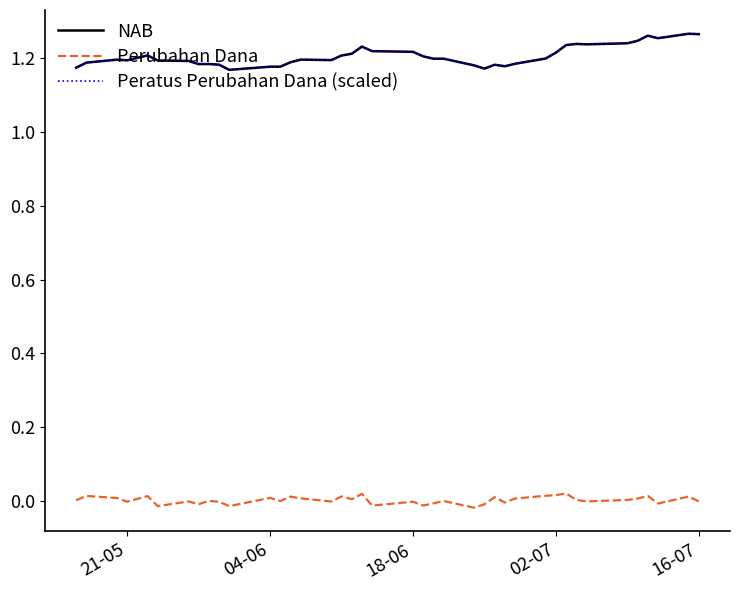

True or false: NAB and Perubahan Dana intersect in this chart.

False